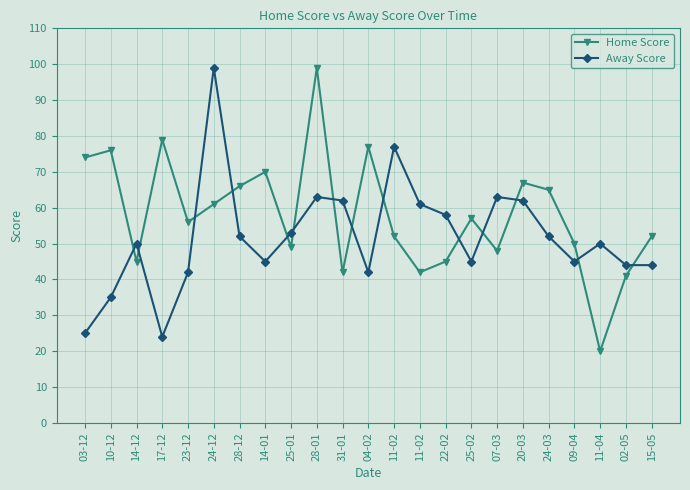

Does the chart have visible grid lines?

Yes